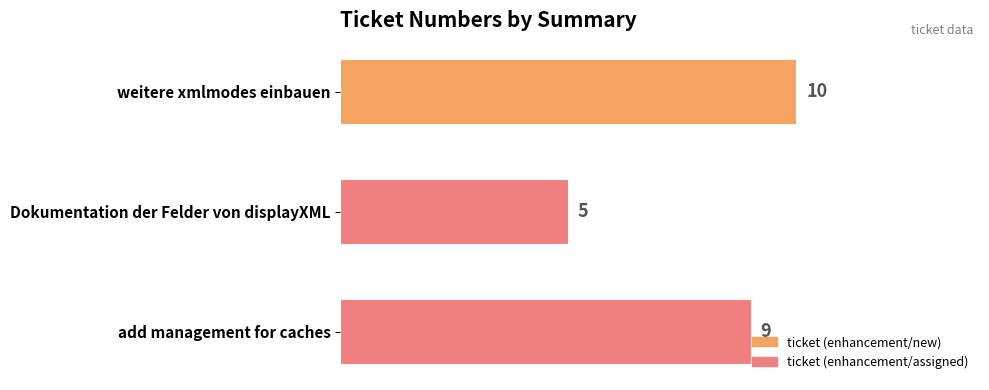

What is the label of the 1st bar from the bottom?

add management for caches